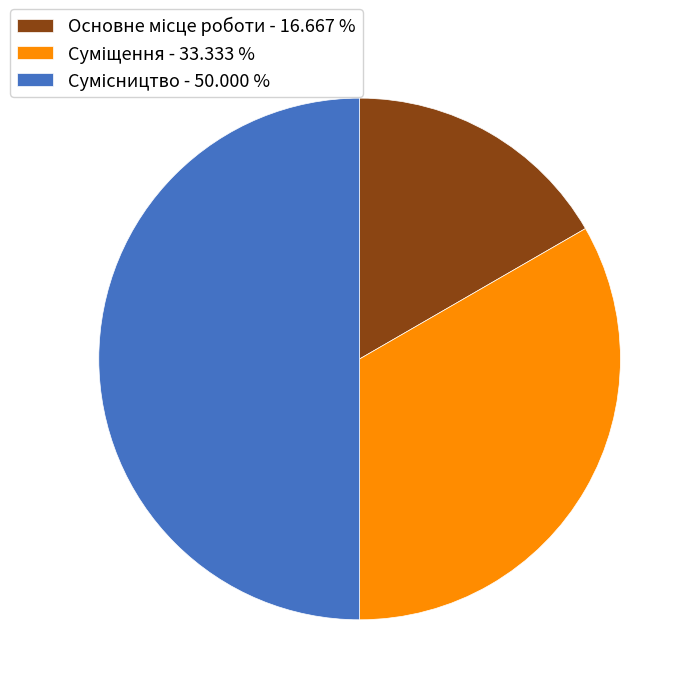

Rank the categories by value from highest to lowest.

Сумісництво, Суміщення, Основне місце роботи